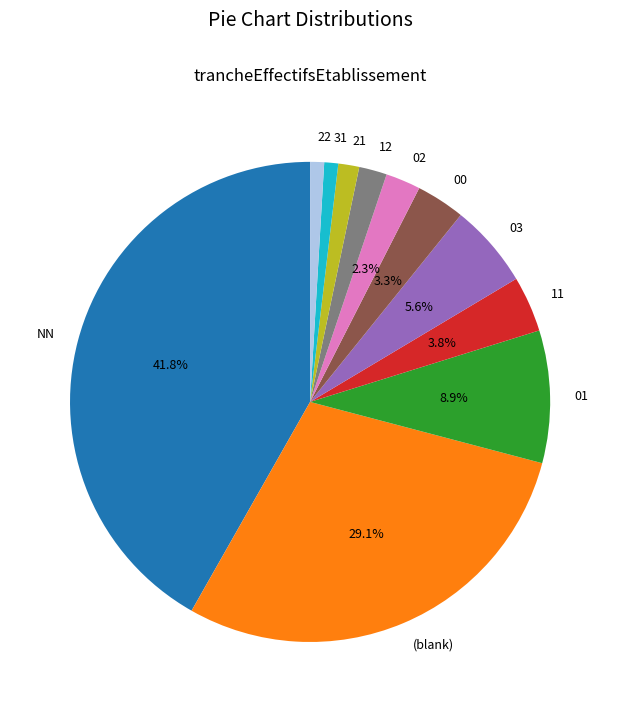

How many slices are in this pie chart?

11